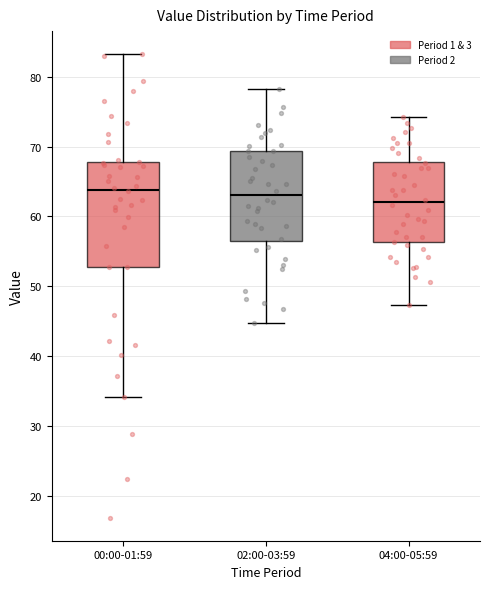

Which box's median line is the lowest?

04:00-05:59